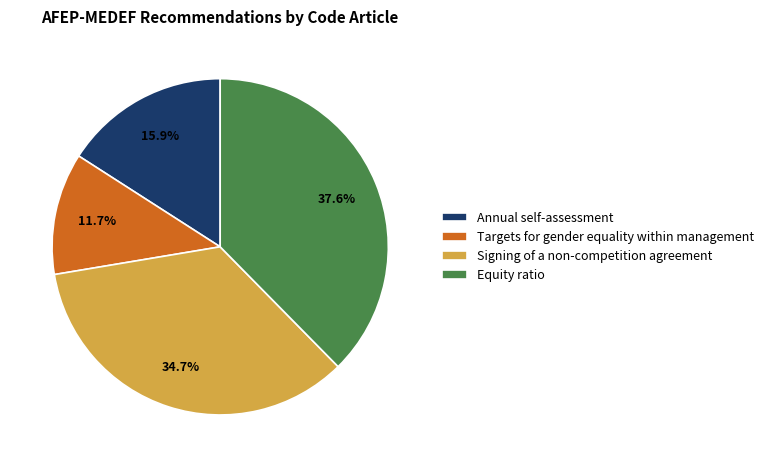

What is the ratio of the value at Equity ratio to the value at Signing of a non-competition agreement?

1.1